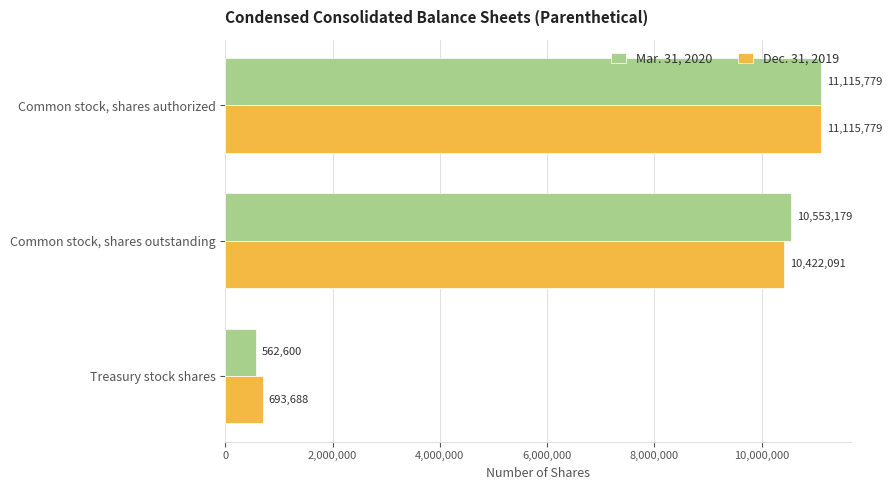

Which series has the widest spread of values?

Mar. 31, 2020